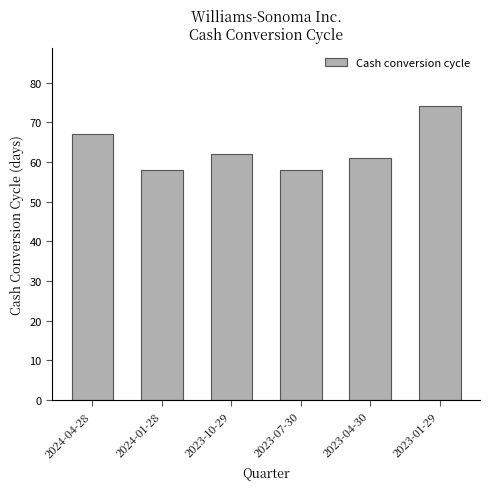

What is the sum of the values at 2023-07-30 and 2024-04-28?

125